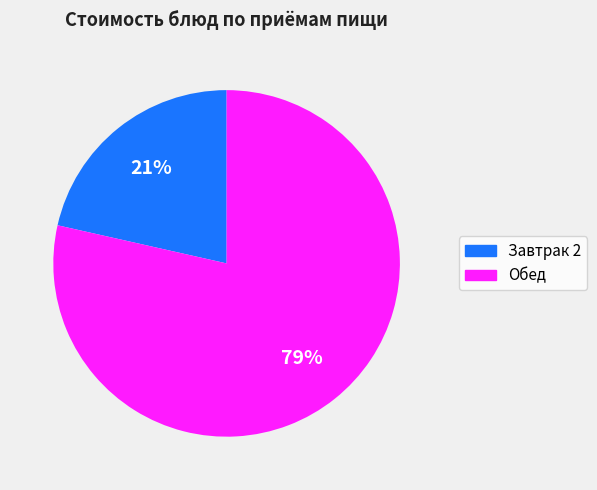

Is there any slice that represents more than half of the pie?

Yes